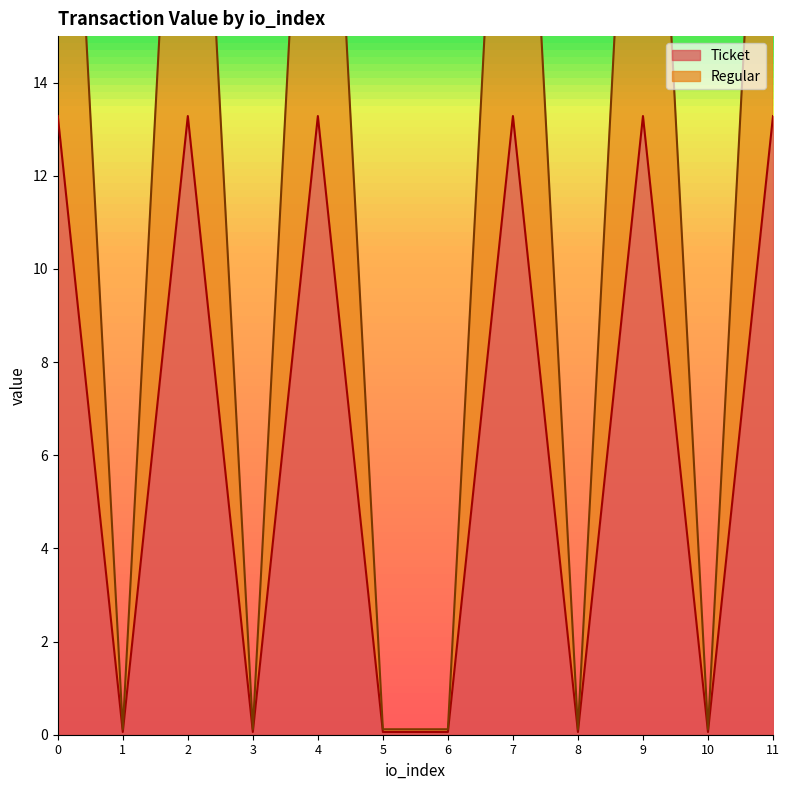

What is the spread (max minus min) of values at 11?

13.3